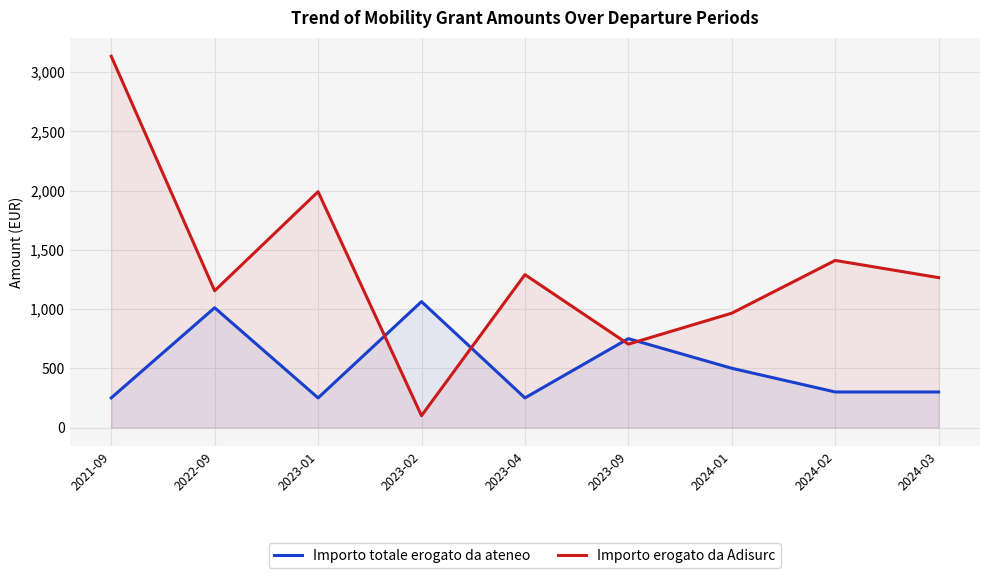

How many interior local peaks does the Importo totale erogato da ateneo series have?

3